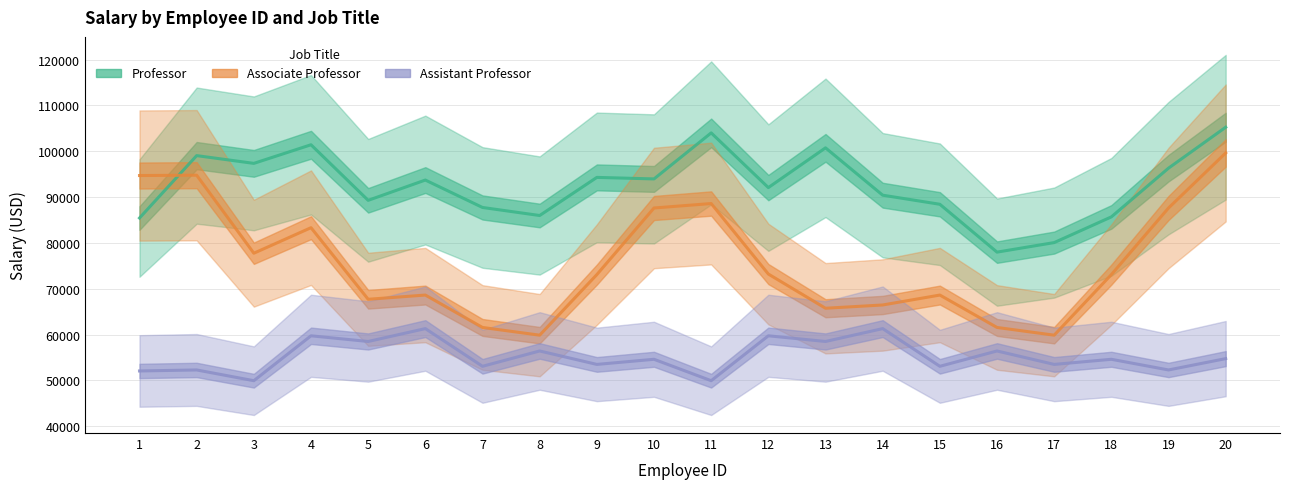

What is the difference between the maximum and minimum values in the Assistant Professor series?

11365.3